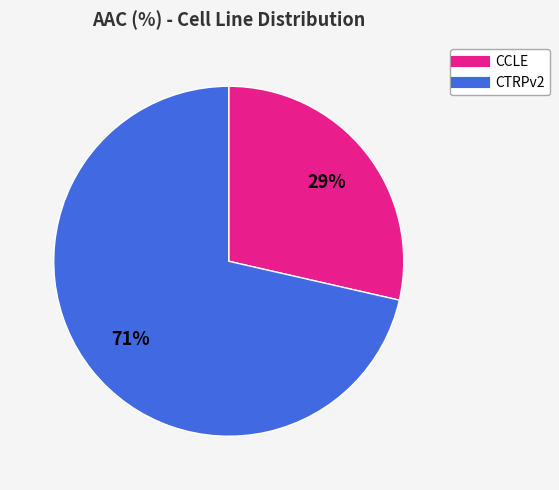

To the nearest percent, what is the average slice percentage?

50%